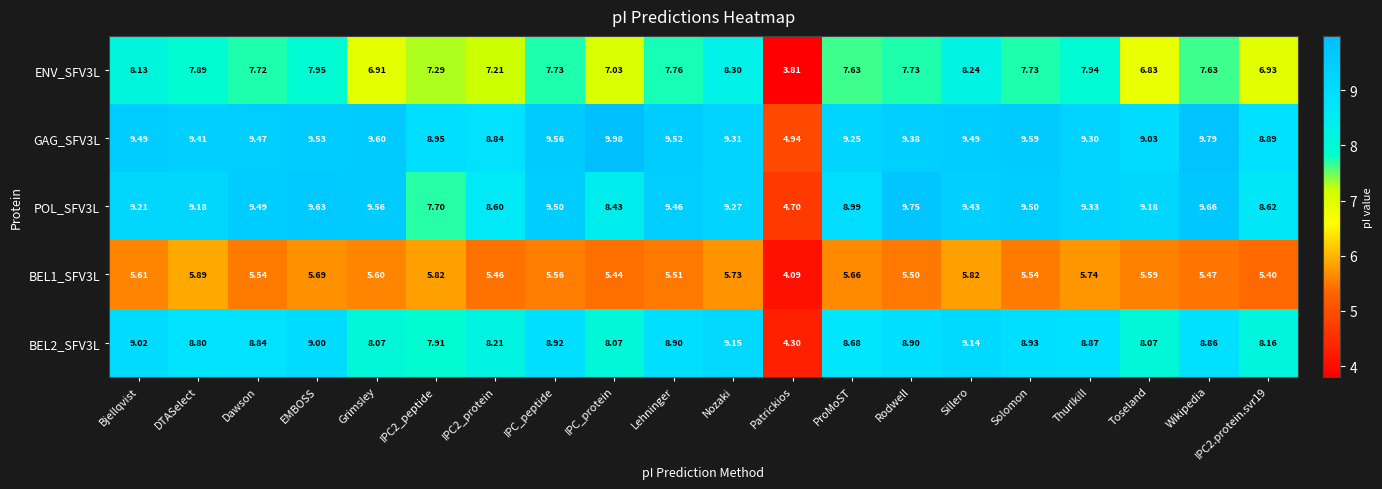

Between EMBOSS and Wikipedia, which series saw the biggest shift?

ENV_SFV3L